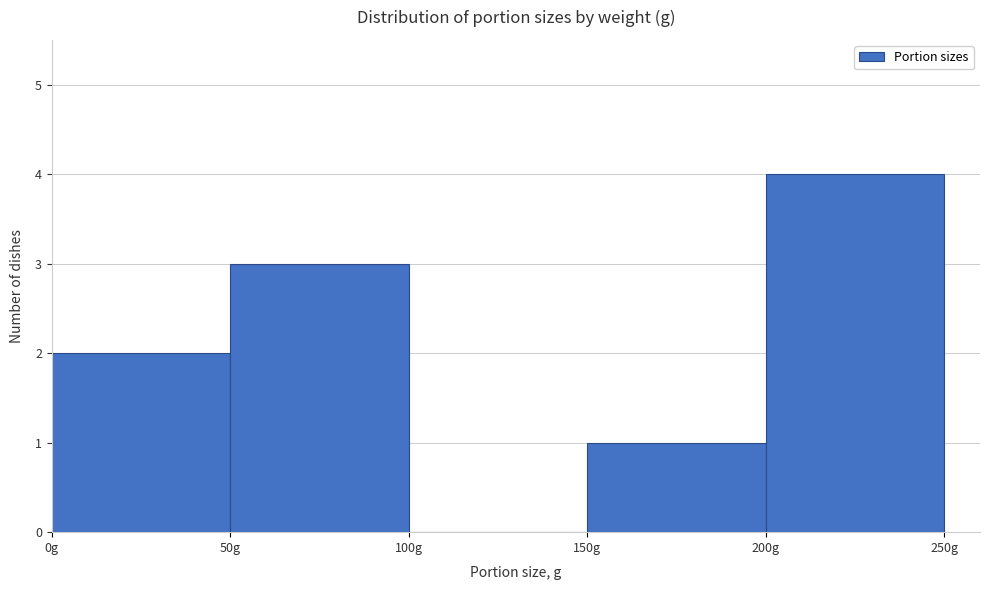

Reading left to right, list every bar in this chart as the range it spans on the x-axis followed by its height. The values are not printed on the chart, so give them approximately, as read against the axis.

0 to 50: 2
50 to 100: 3
100 to 150: 0
150 to 200: 1
200 to 250: 4